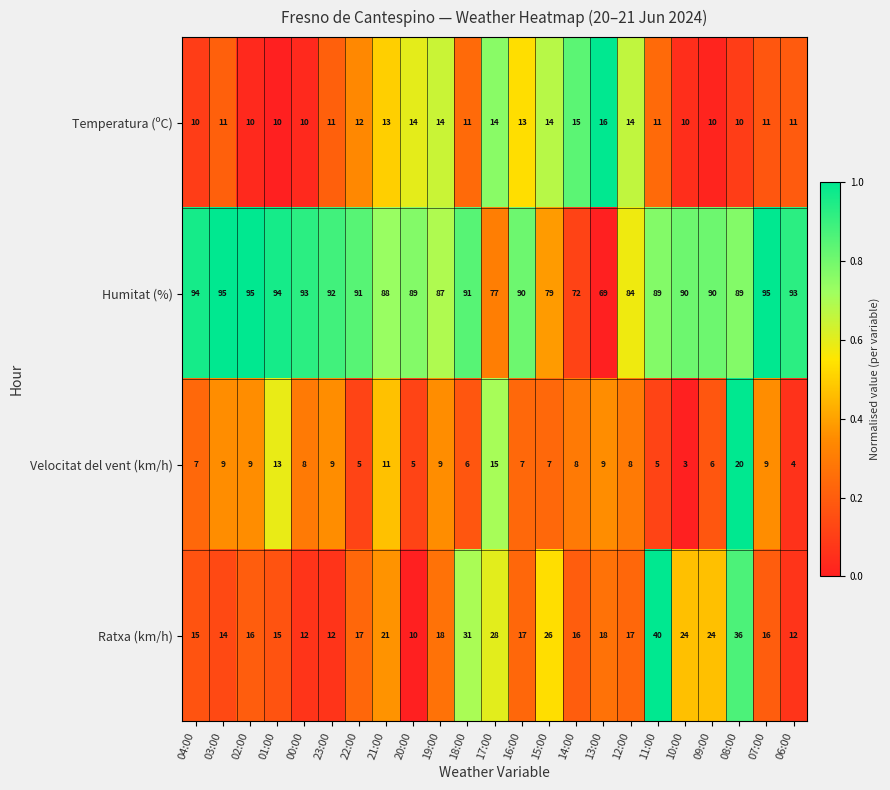

Between 23:00 and 18:00, which series saw the biggest shift?

Ratxa (km/h)